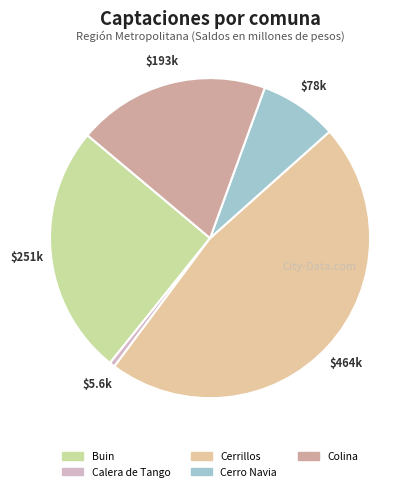

The Colina slice represents 19% of the pie. True or false?

True